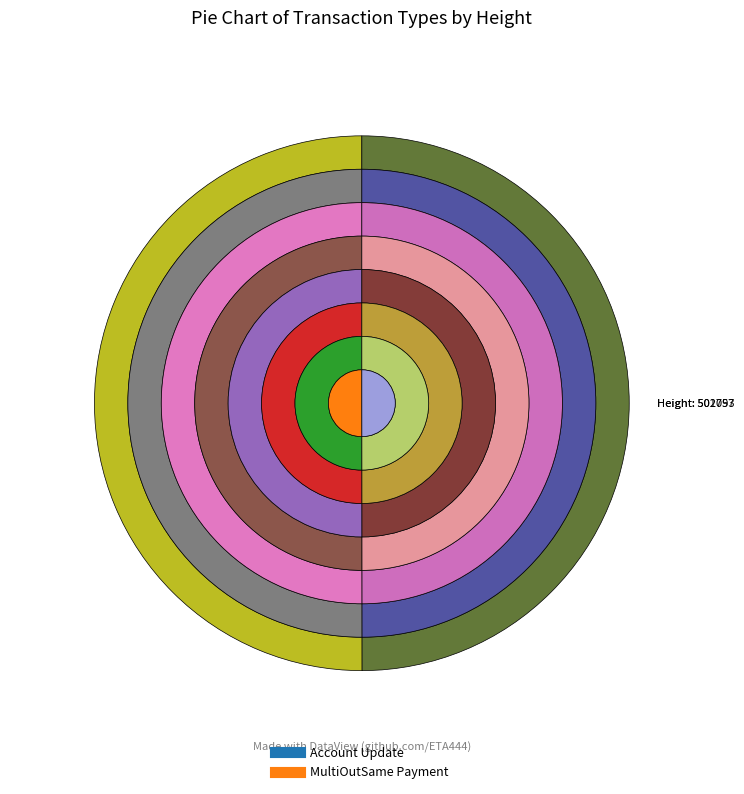

Does 502093 account for over 50% of the chart?

Yes